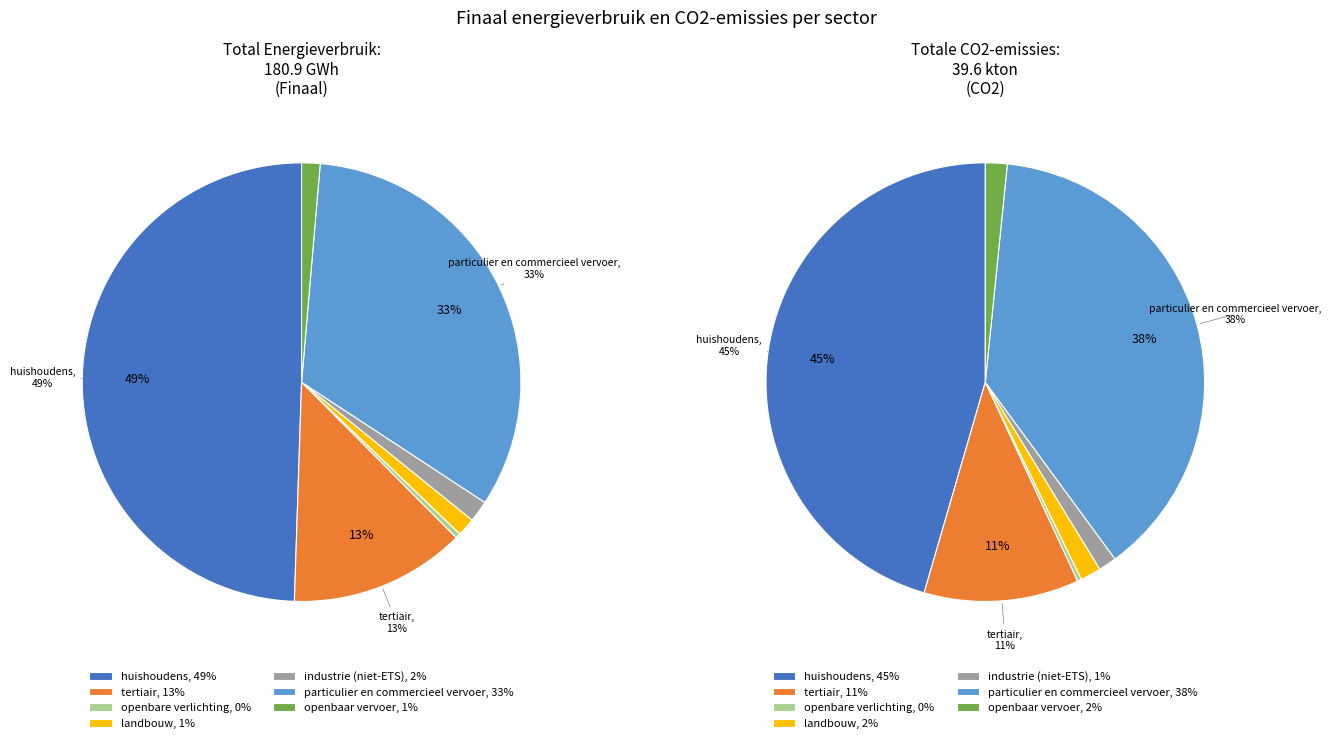

How many slices are in this pie chart?

7